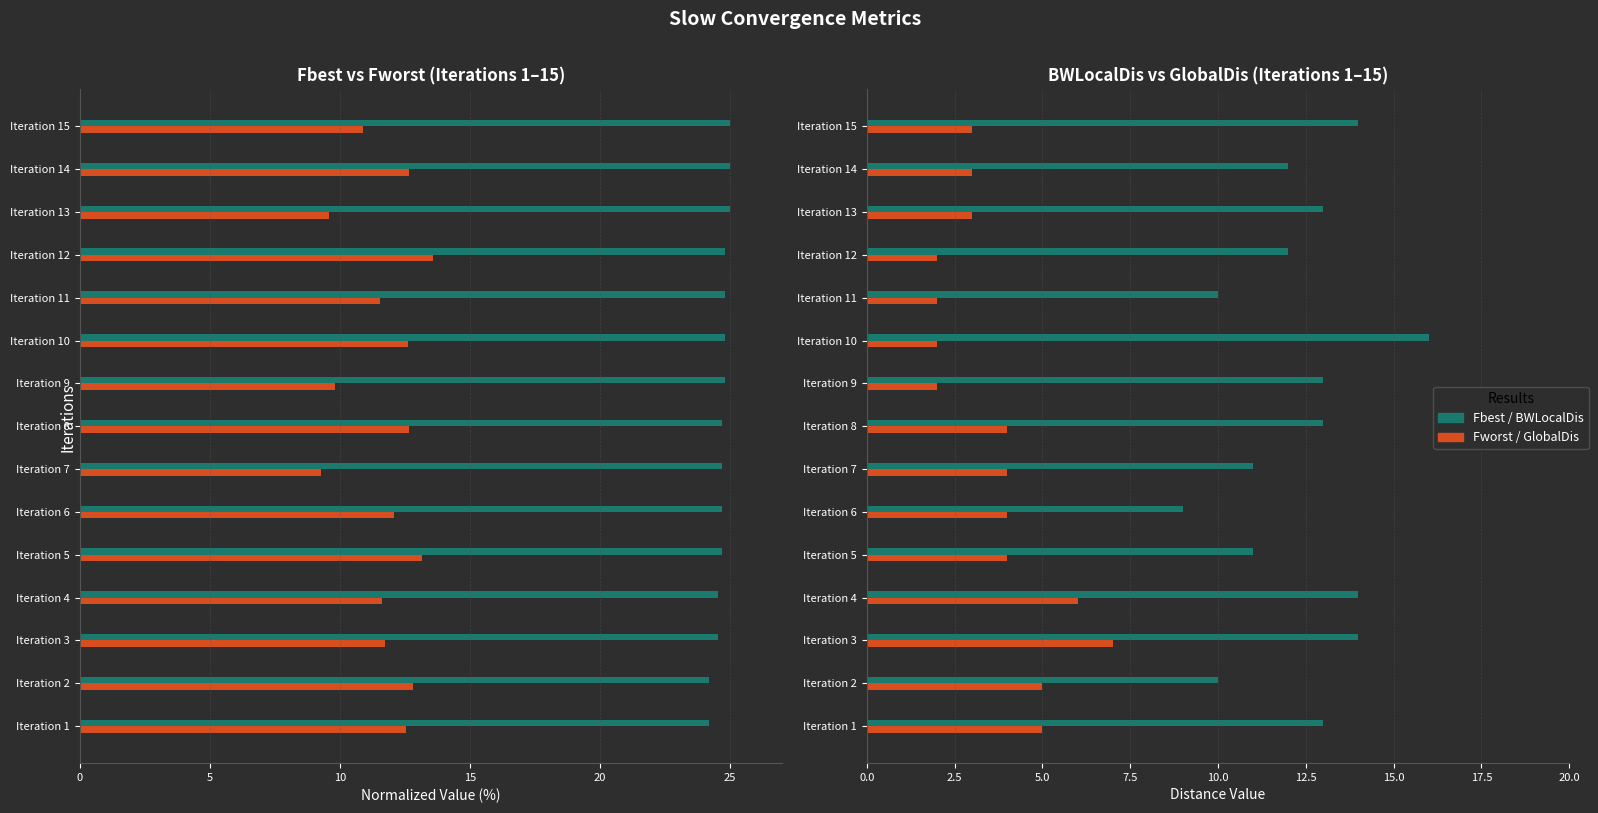

What is the sum of all Fworst values?

176.6